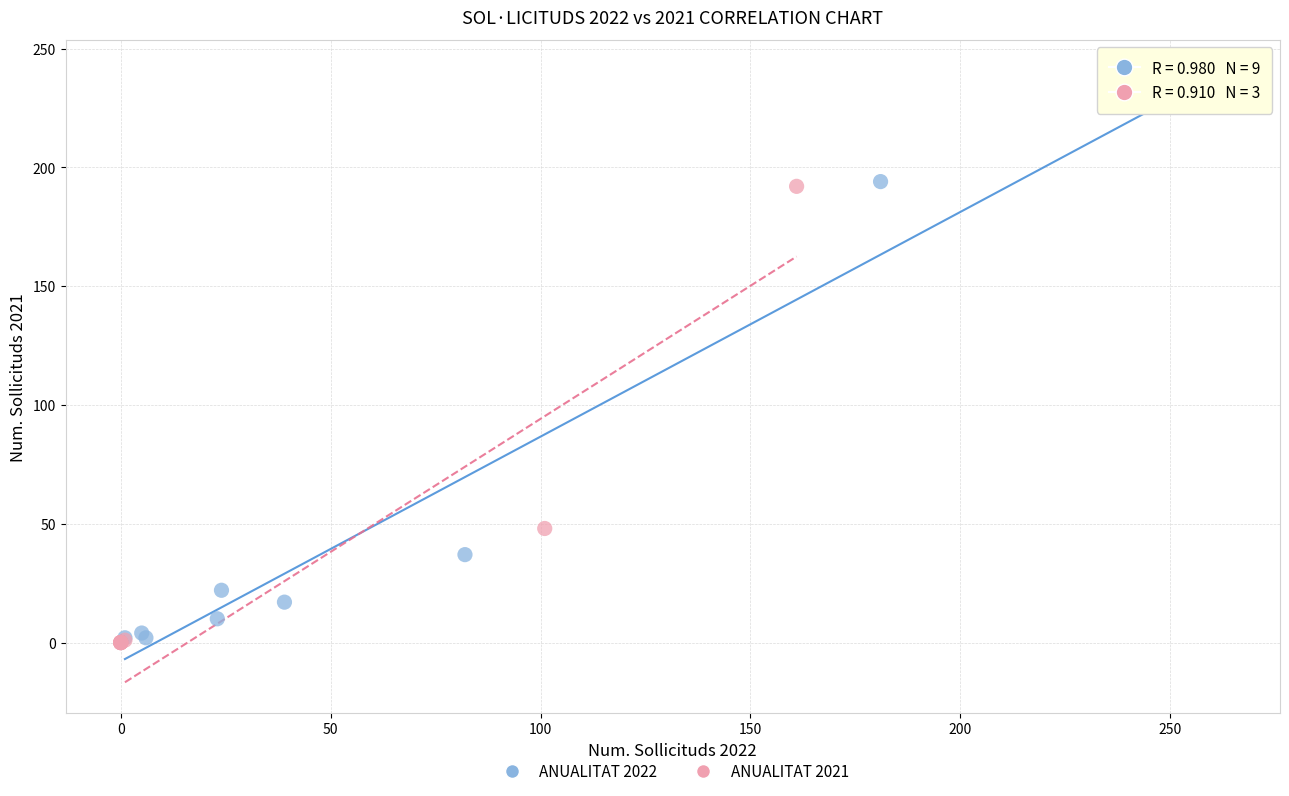

Which series reaches the maximum Y coordinate?

ANUALITAT 2022